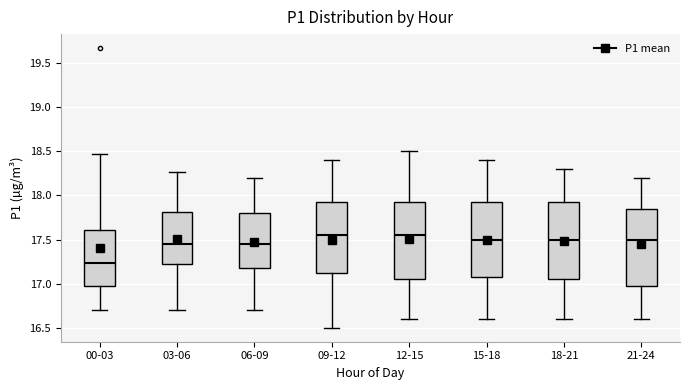

Reading left to right, read every box against the y-axis: the position of its median line, the range the box covers, and the ends of its whiskers. The values are not printed on the chart, so give them approximately, as read against the axis.

00-03: median 17.25, box 16.95 to 17.60, whiskers 16.70 to 18.45
03-06: median 17.45, box 17.20 to 17.80, whiskers 16.70 to 18.25
06-09: median 17.45, box 17.20 to 17.80, whiskers 16.70 to 18.20
09-12: median 17.55, box 17.15 to 17.95, whiskers 16.50 to 18.40
12-15: median 17.55, box 17.05 to 17.95, whiskers 16.60 to 18.50
15-18: median 17.50, box 17.10 to 17.95, whiskers 16.60 to 18.40
18-21: median 17.50, box 17.05 to 17.95, whiskers 16.60 to 18.30
21-24: median 17.50, box 17.00 to 17.85, whiskers 16.60 to 18.20